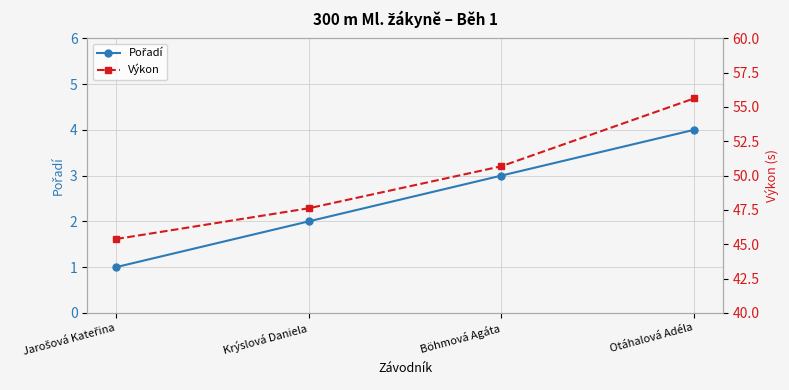

Which category has the lowest value in the Pořadí series?

Jarošová Kateřina